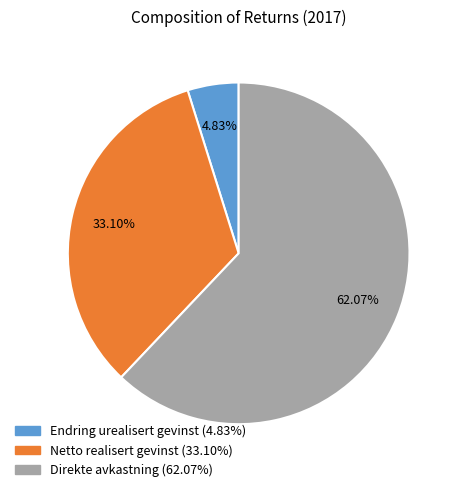

Which category has the biggest portion of the pie?

Direkte avkastning